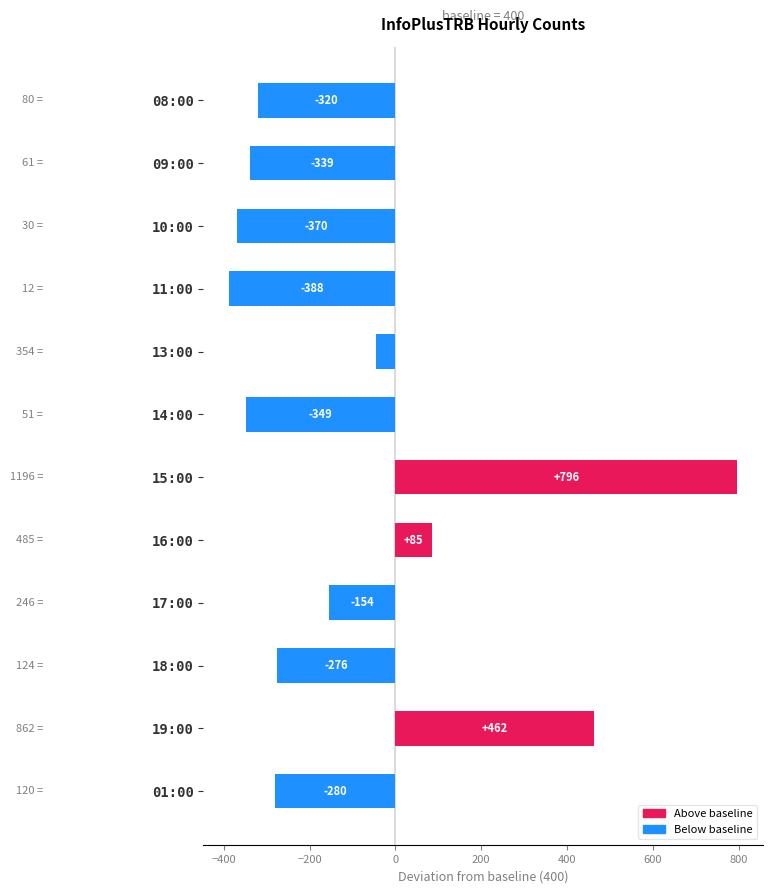

True or false: the data shows -388 at 11:00.

True